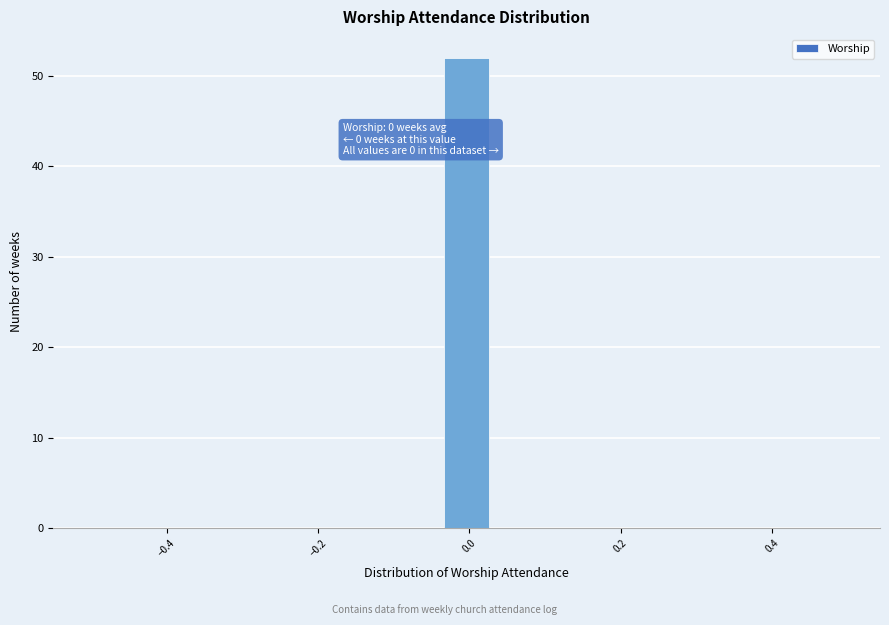

Read against the x-axis, roughly where is the centre of the tallest bar?

0.00